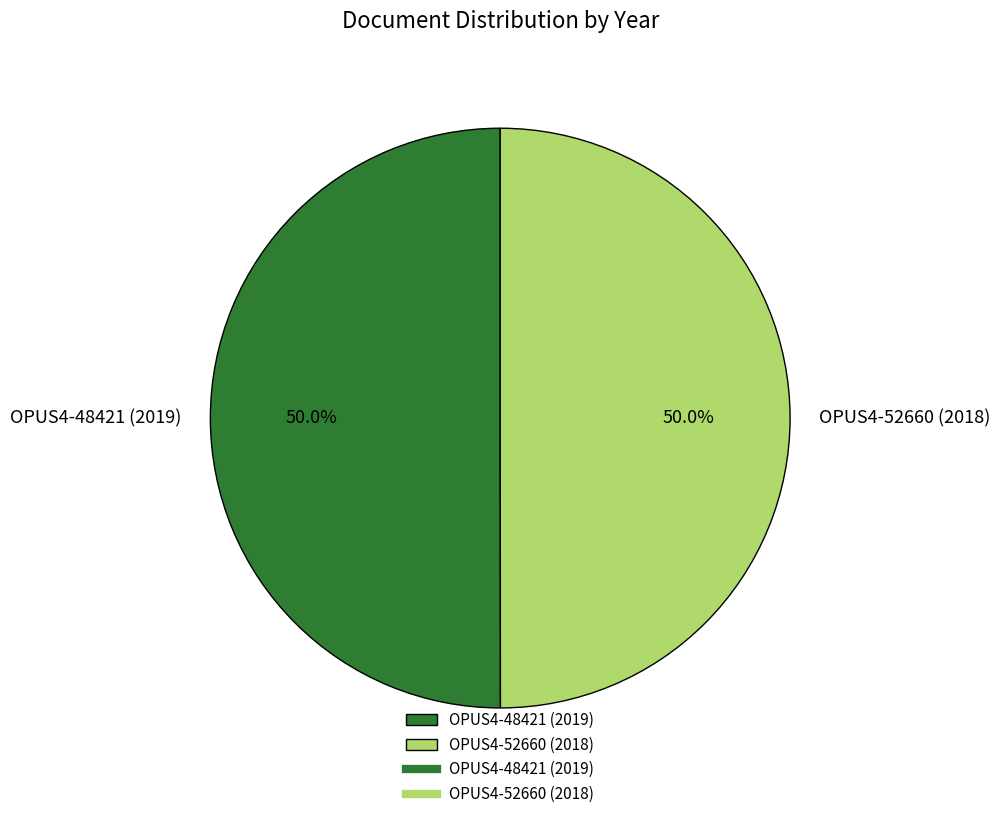

What percentage is the OPUS4-52660 (2018) slice, to the nearest percent?

50%